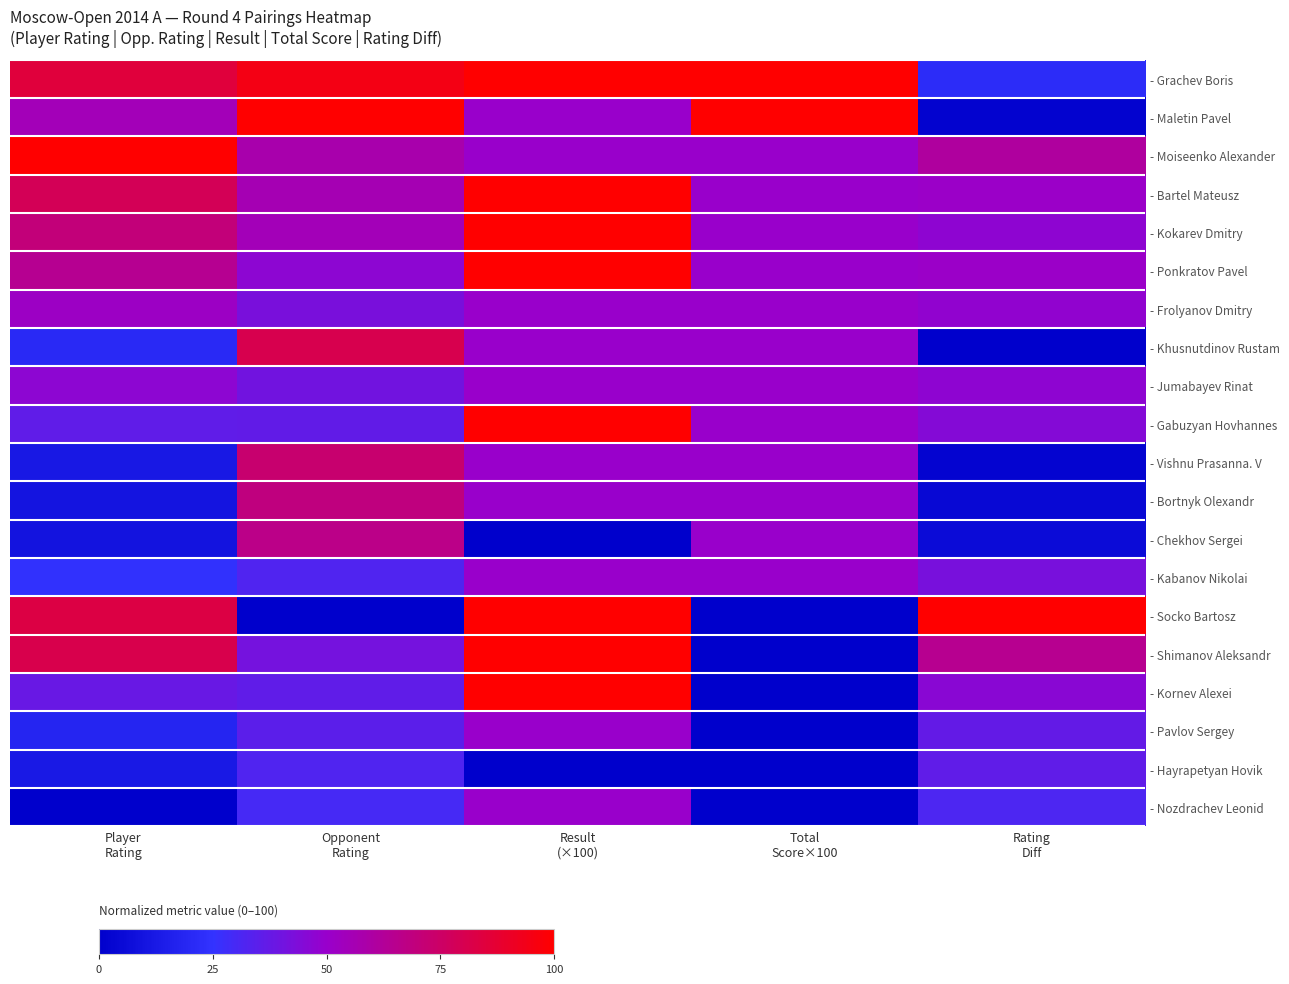

Between Opponent Rating and Result (×100), which series saw the biggest shift?

- Socko Bartosz